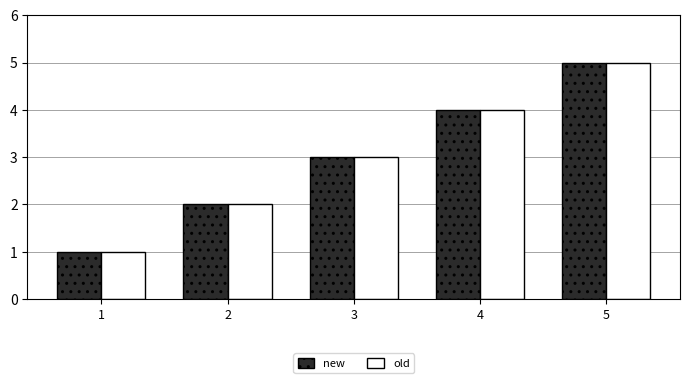

Rank the categories by old value from highest to lowest.

5, 4, 3, 2, 1